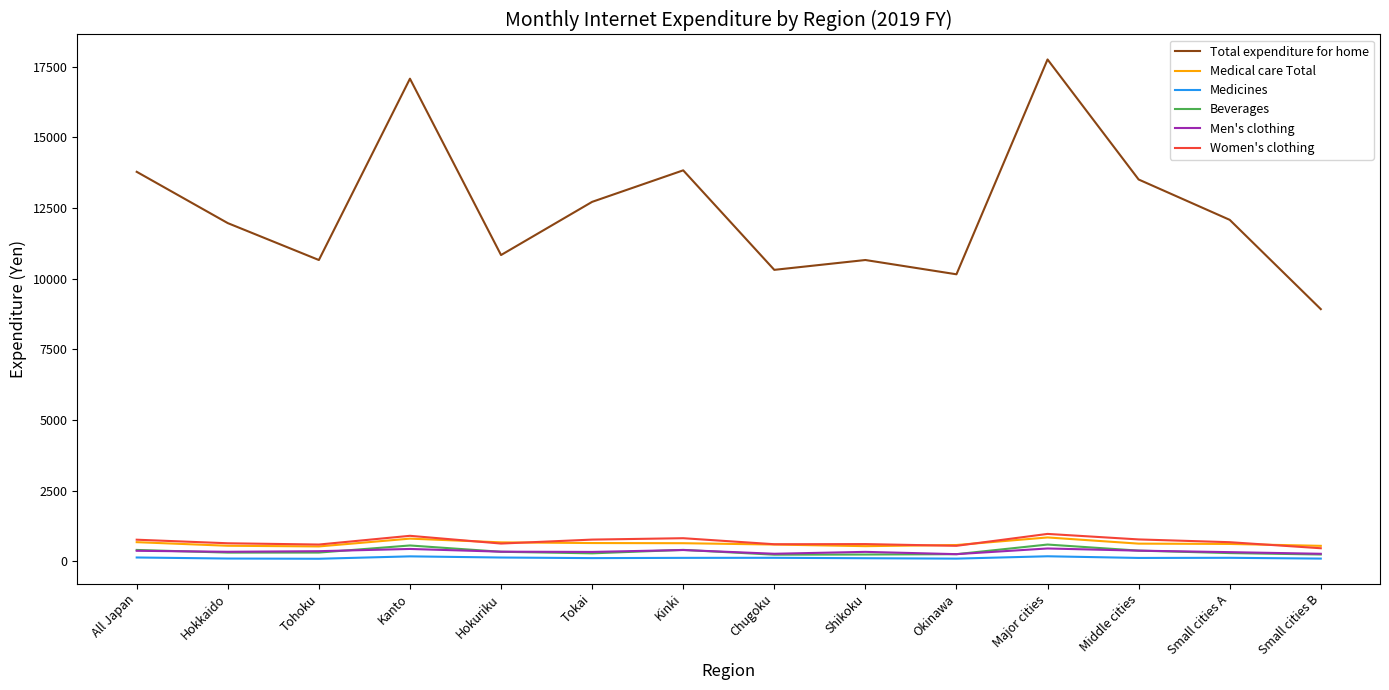

The Medicines series shows 119 at Tokai. True or false?

True